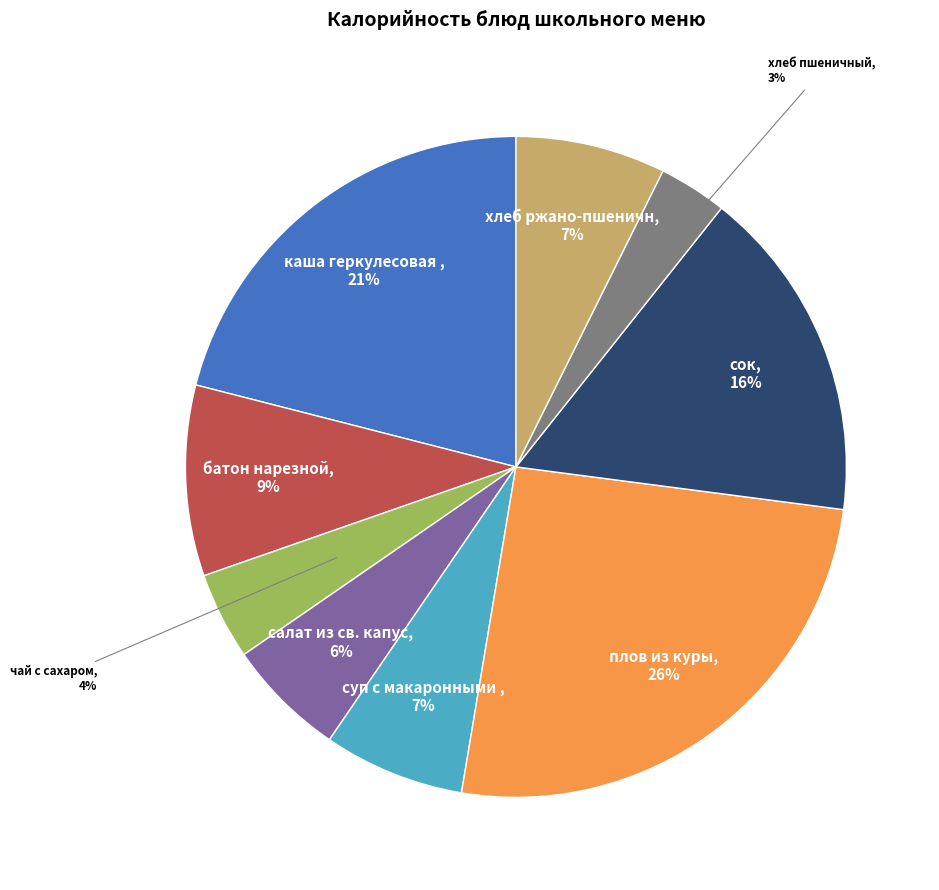

Does any single category account for the majority?

No